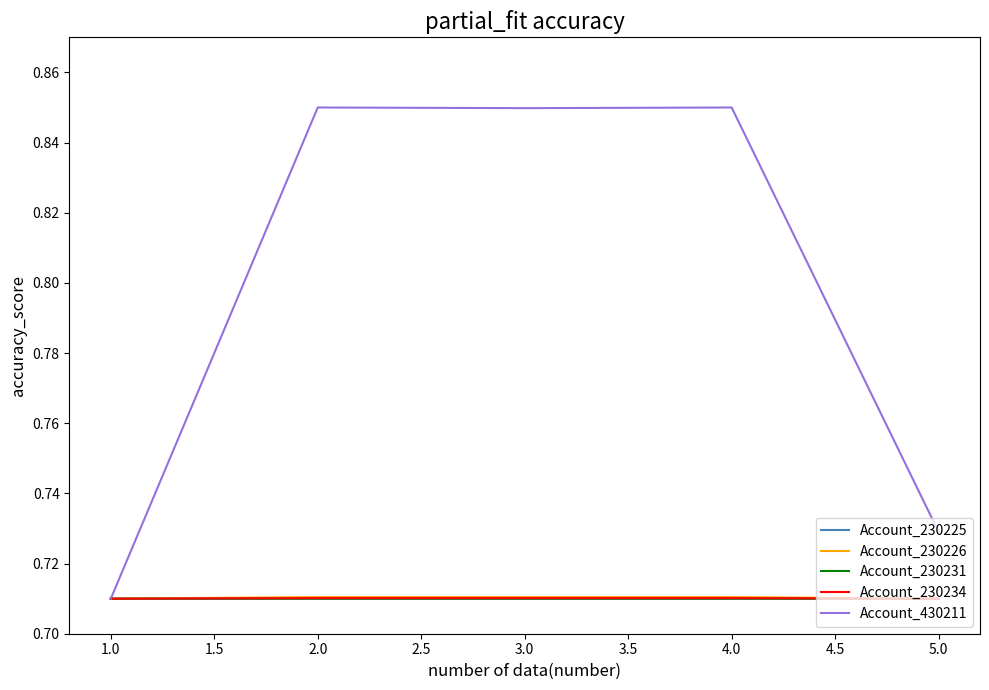

At which label is Account_430211 closest to 0?

1.0